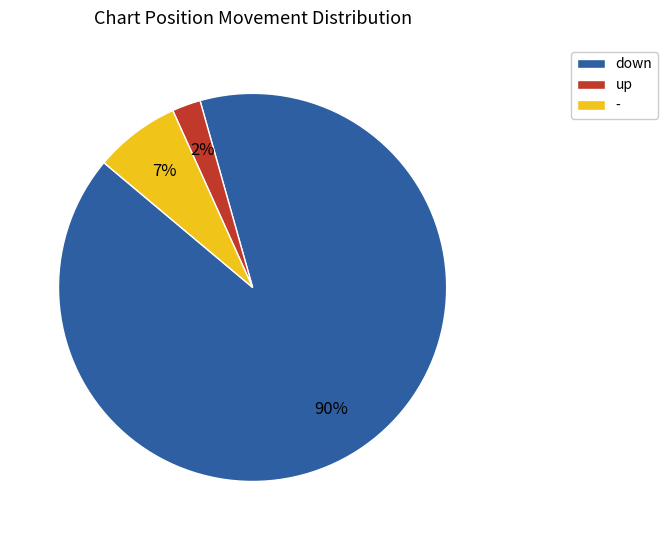

Which category has the biggest portion of the pie?

down